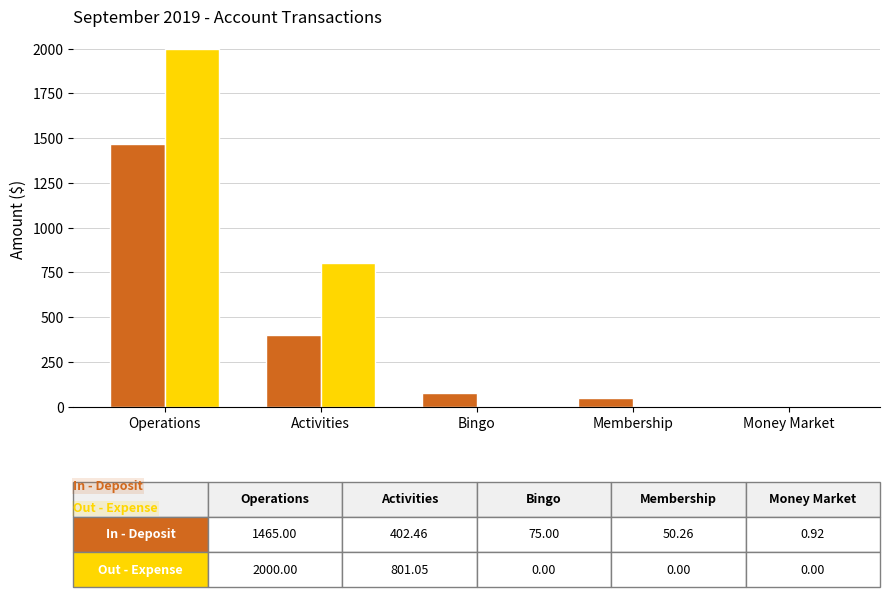

At which category is the sum across all series the highest?

Operations